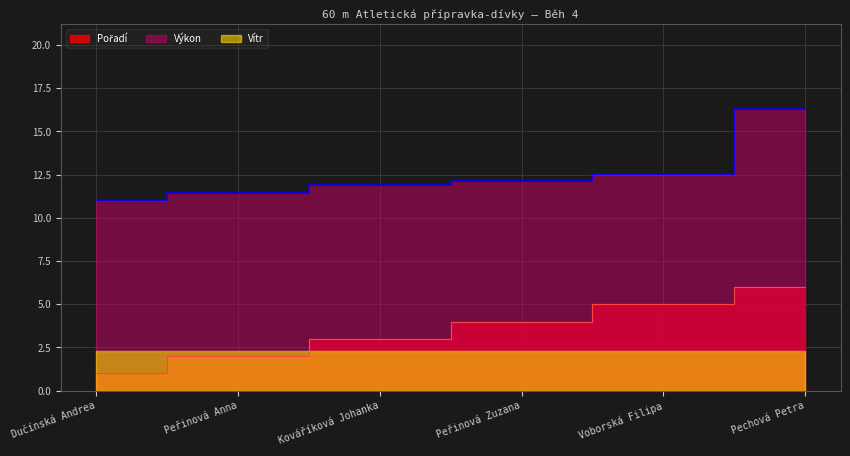

What is the difference between the maximum and minimum values in the Pořadí series?

5.0